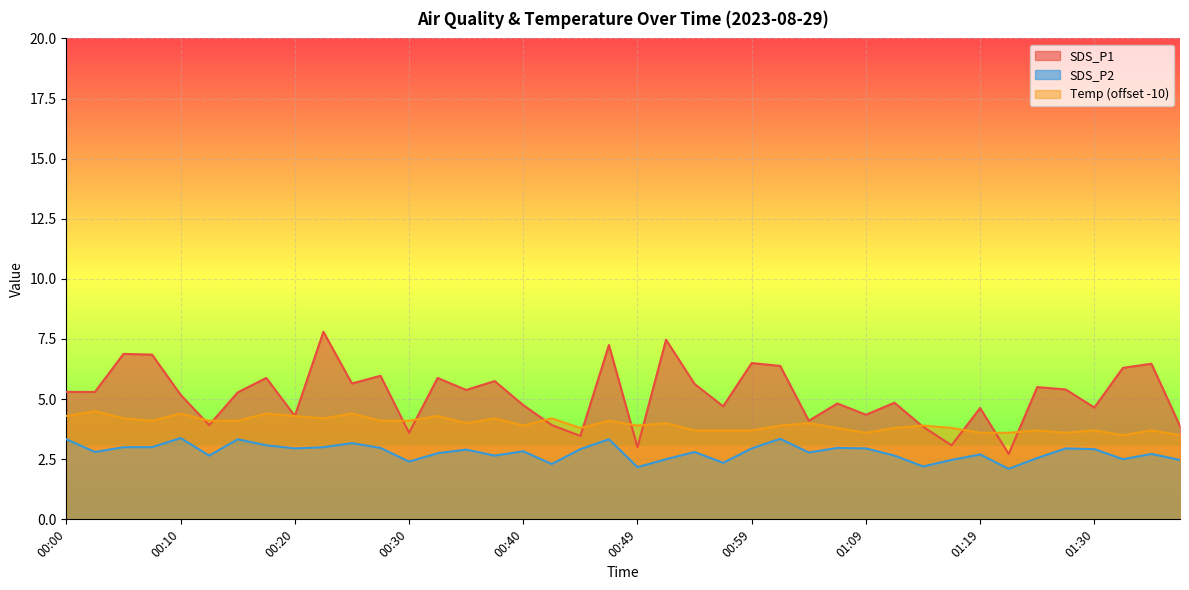

What position from the left is 01:19?

33